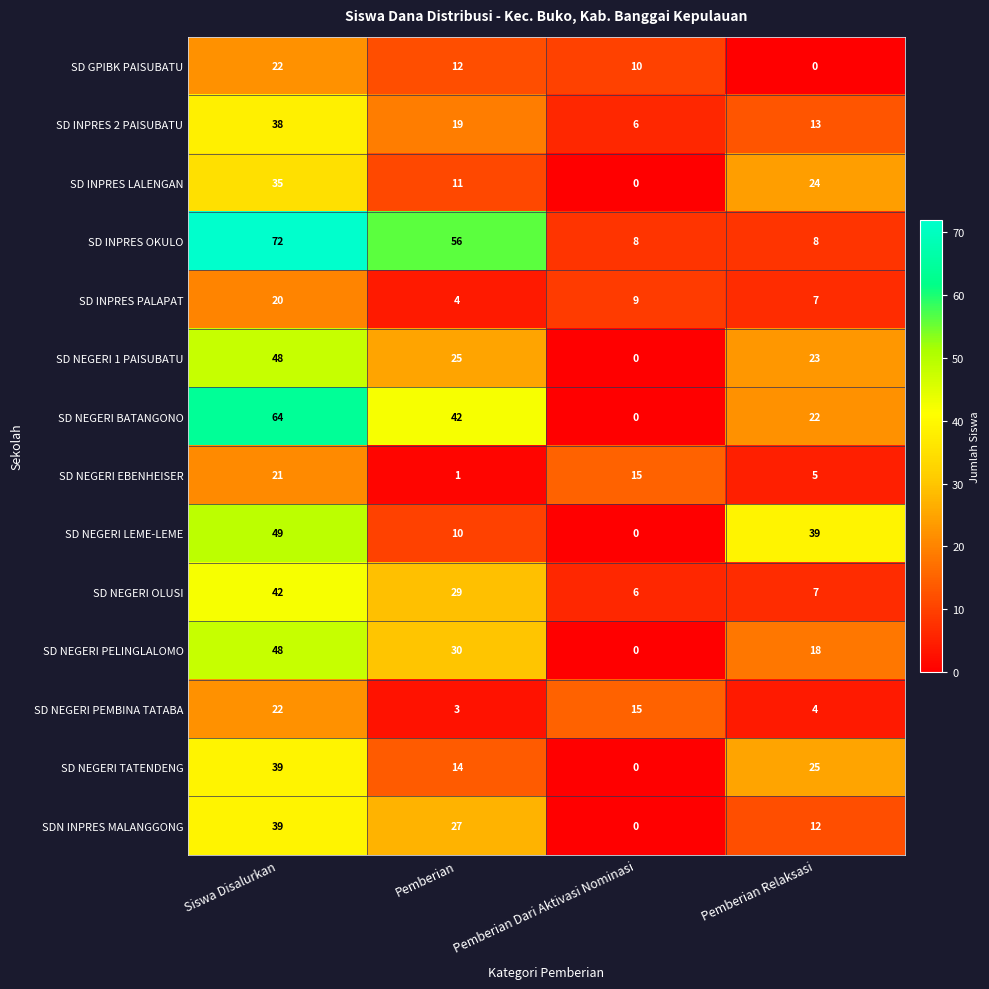

What is the greatest value displayed?

72